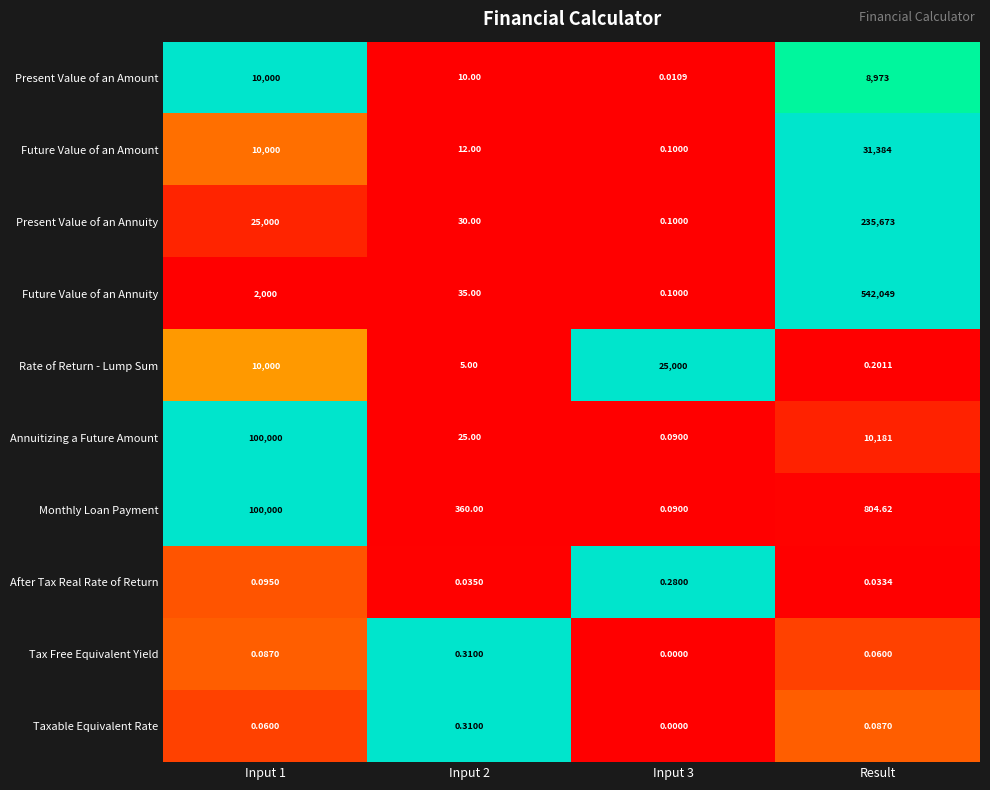

At which category does the chart reach its peak across all series?

Result